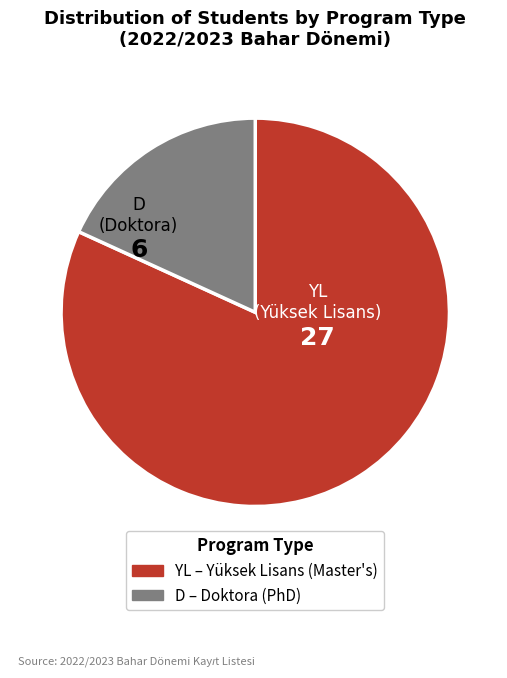

Does any single category account for the majority?

Yes